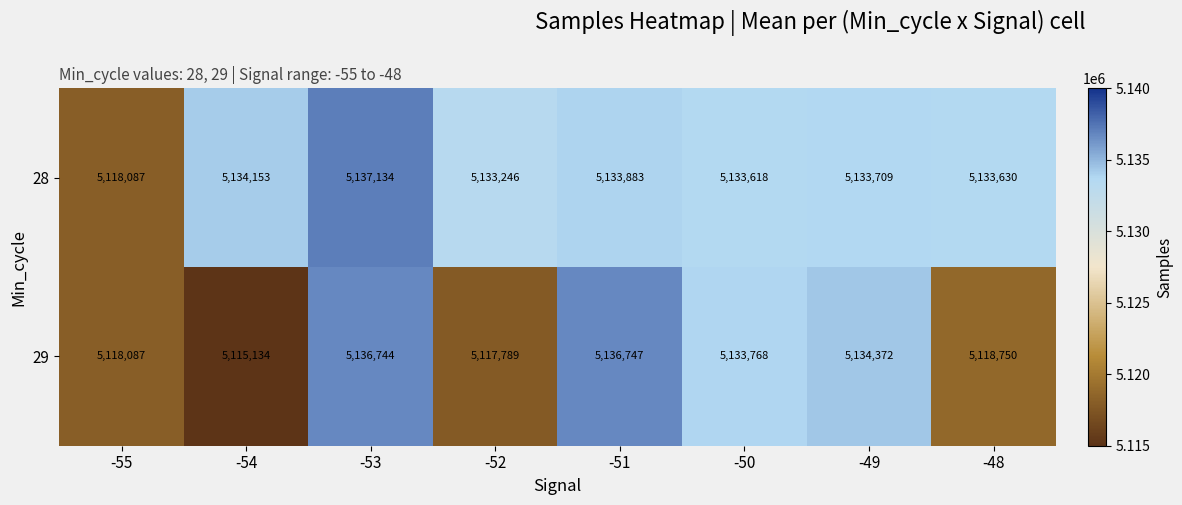

How many distinct data groups are displayed?

2